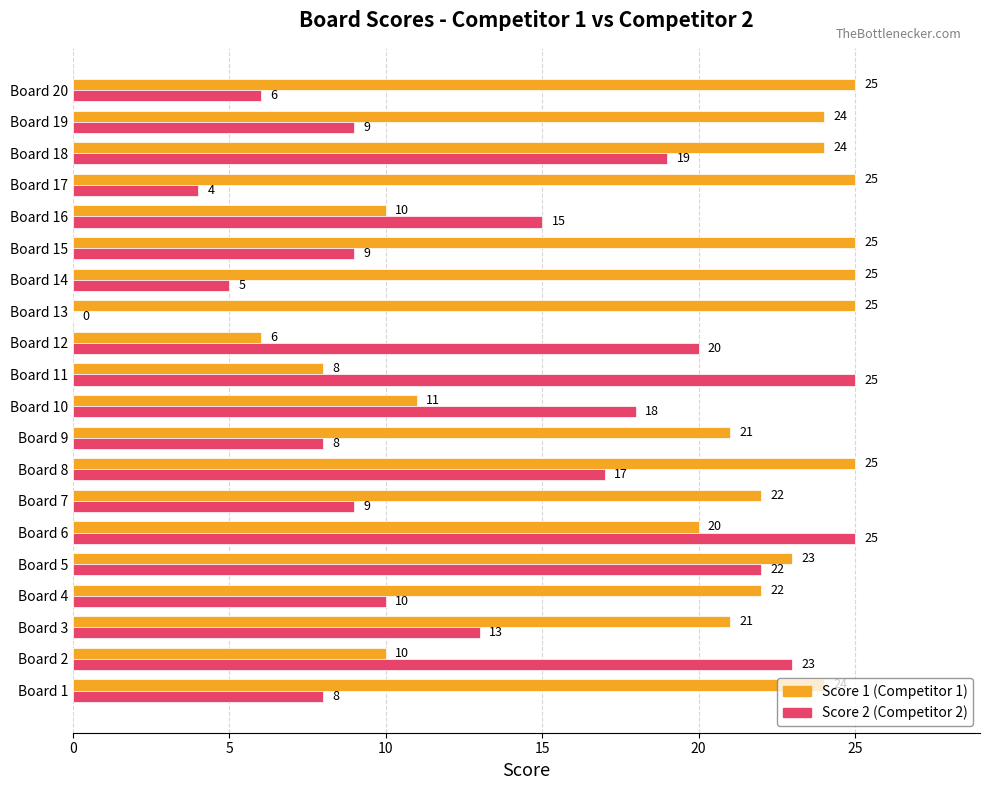

What is the maximum value shown in the chart?

25